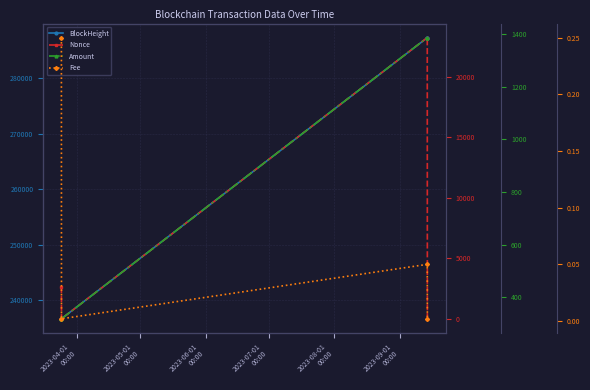

How many positive values does the Nonce series have?

3